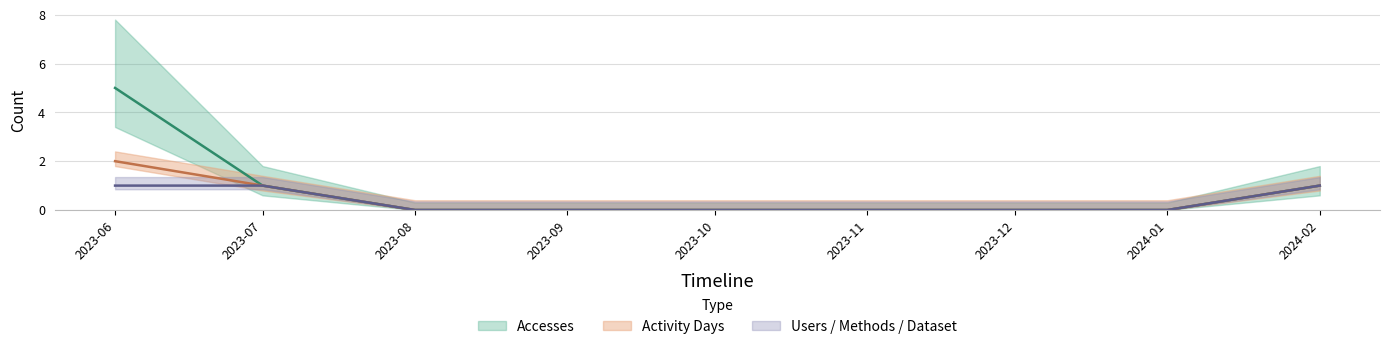

Is it true that Accesses equals 3 at 2023-12?

False